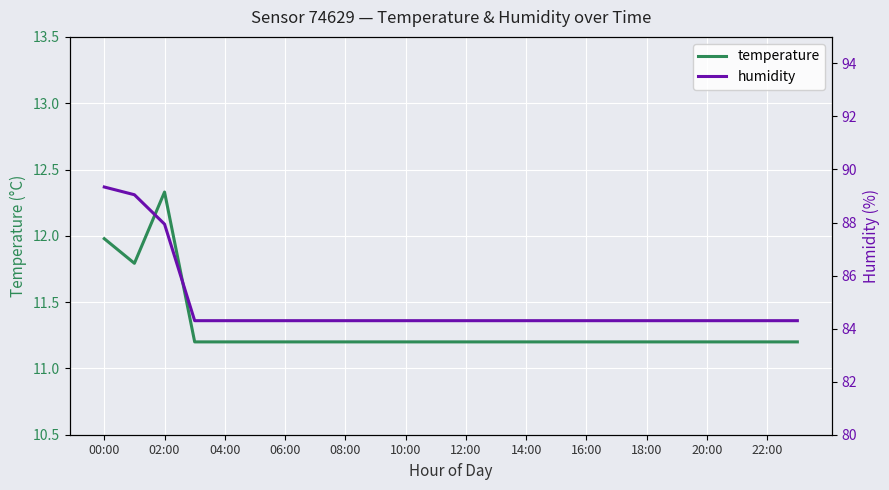

True or false: temperature has a value of 12.3 at 02:00.

True